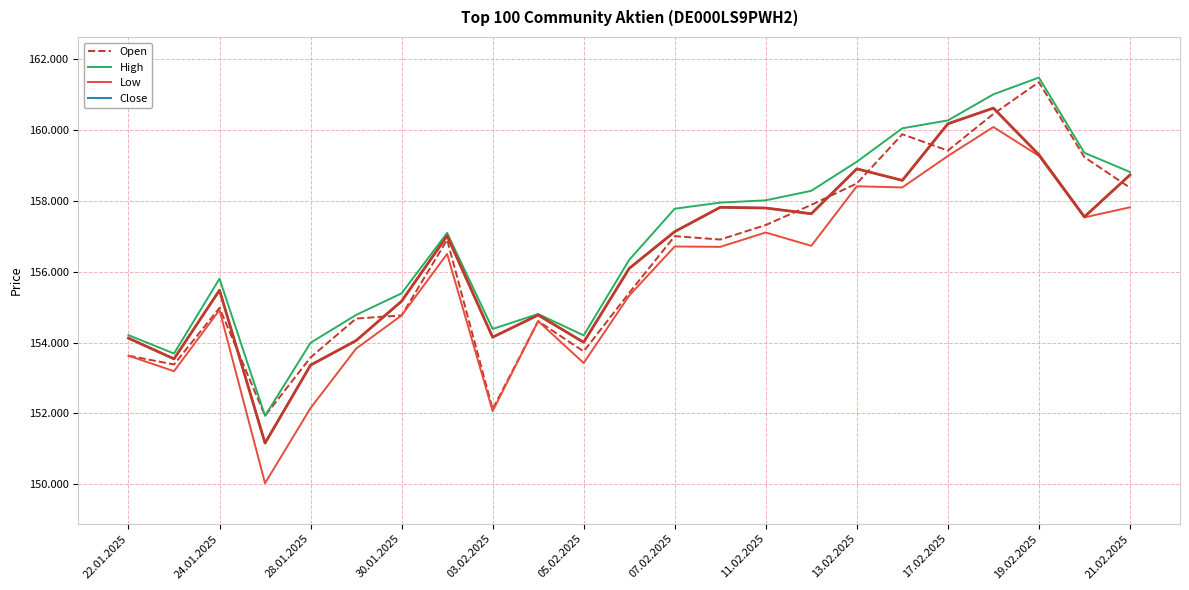

Does the chart have visible grid lines?

Yes